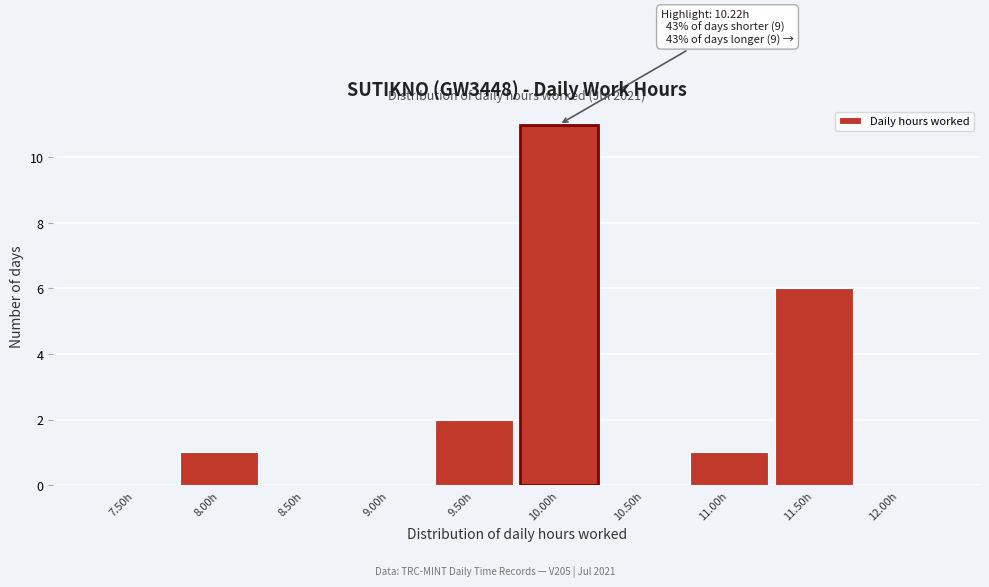

Reading left to right, transcribe all the data shown in this chart.

7.50h=0	8.00h=1	8.50h=0	9.00h=0	9.50h=2	10.00h=11	10.50h=0	11.00h=1	11.50h=6	12.00h=0